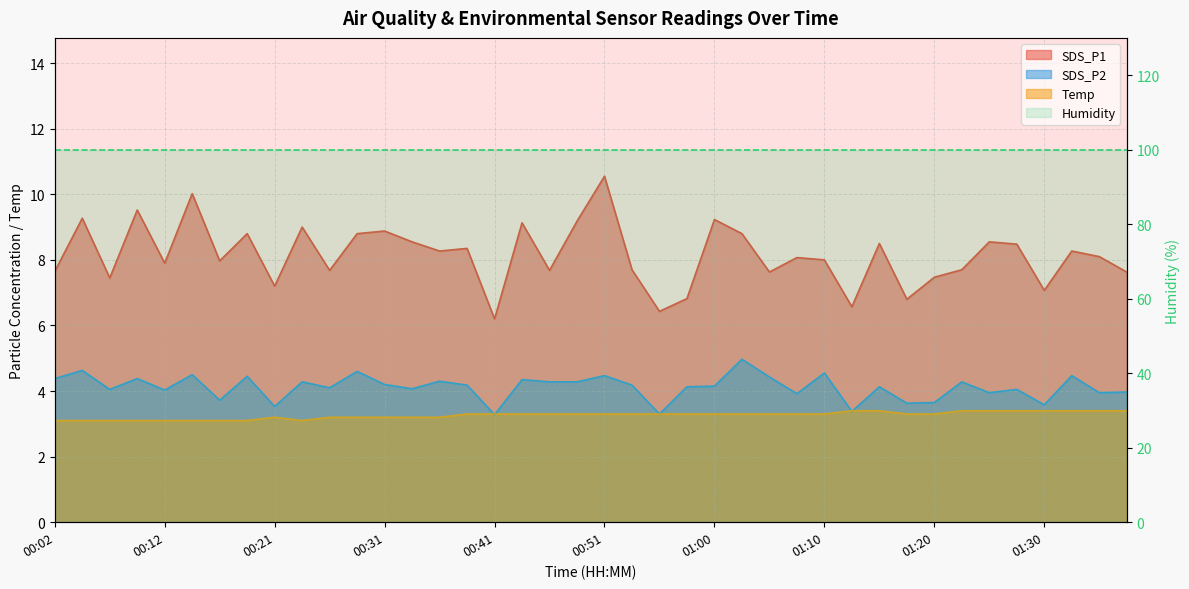

Which series has the widest spread of values?

SDS_P1